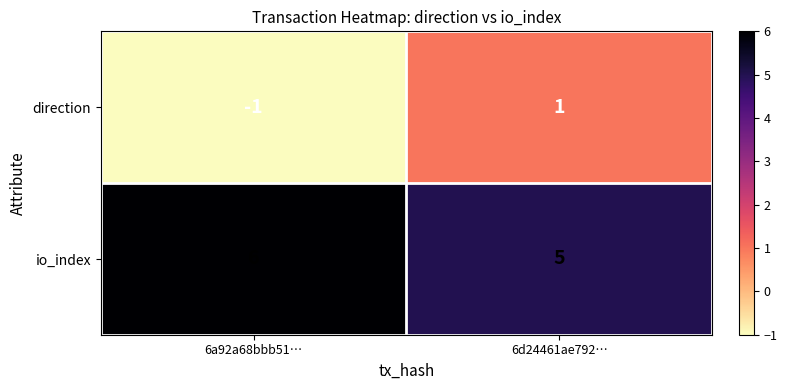

Reading right to left, what are all the values shown in this chart?

direction: 1	-1
io_index: 5	6